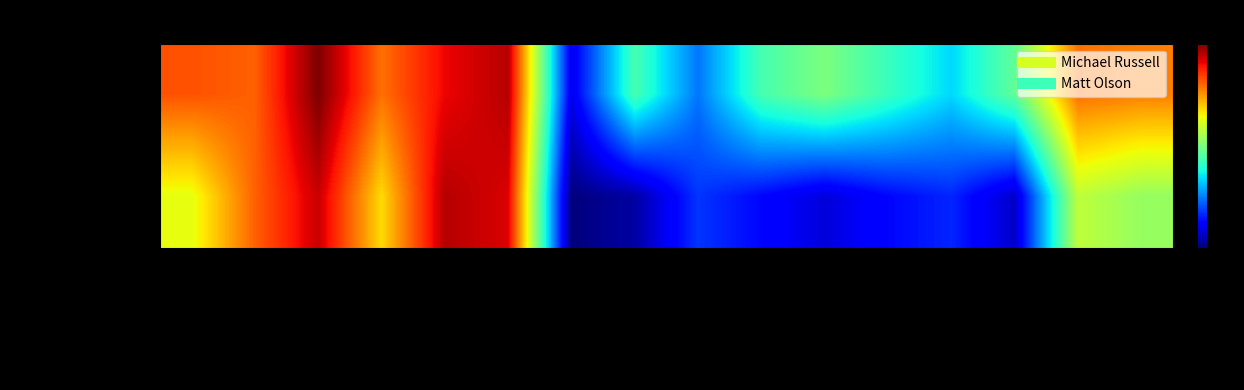

At how many categories does at least one series exceed 63?

8